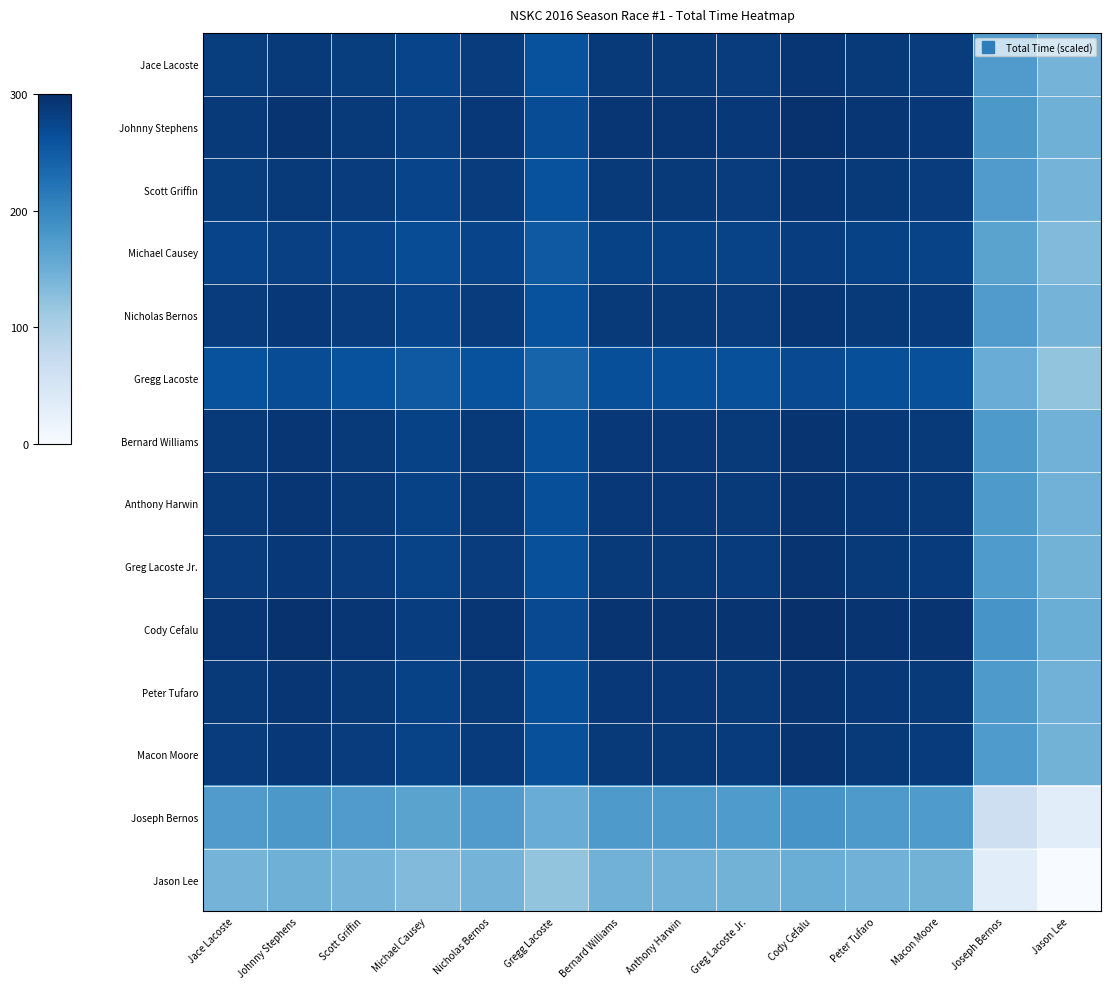

What is the spread (max minus min) of values at Michael Causey?

150.0